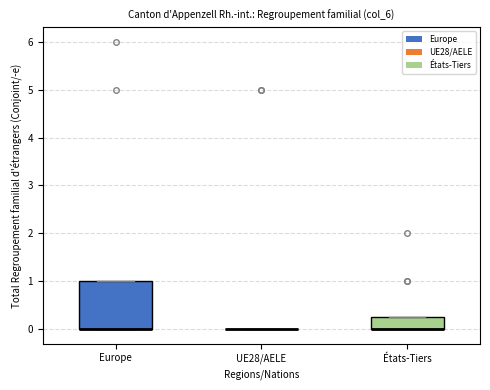

Reading left to right, transcribe this box plot: for each box, give where its median line is, the range the box spans, and where its two whiskers end, as read against the y-axis. The values are not printed on the chart, so give them approximately, as read against the axis.

Europe: median 0.0 (drawn on the box's lower edge), box 0.0 to 1.0, whiskers 0.0 to 1.0
UE28/AELE: box collapsed to a line at 0.0, whiskers 0.0 to 0.0
États-Tiers: median 0.0 (drawn on the box's lower edge), box 0.0 to 0.3, whiskers 0.0 to 0.3